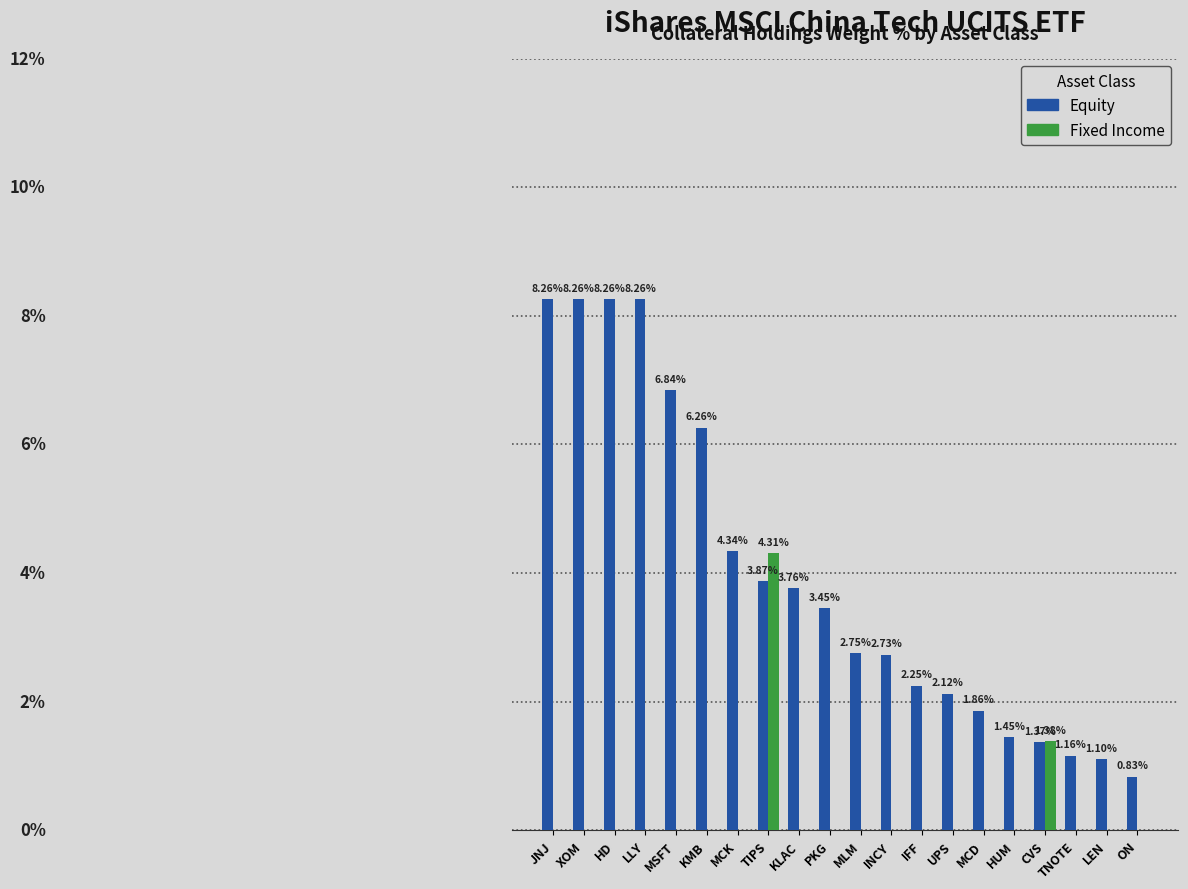

Which series has the largest total across all categories?

Equity